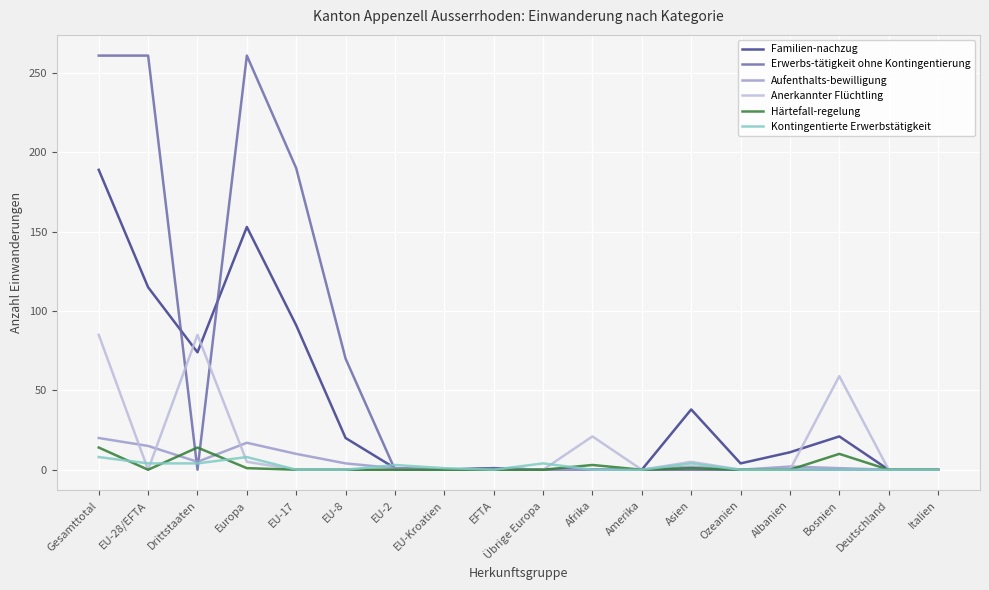

The Erwerbs-tätigkeit ohne Kontingentierung series shows 158 at Bosnien. True or false?

False